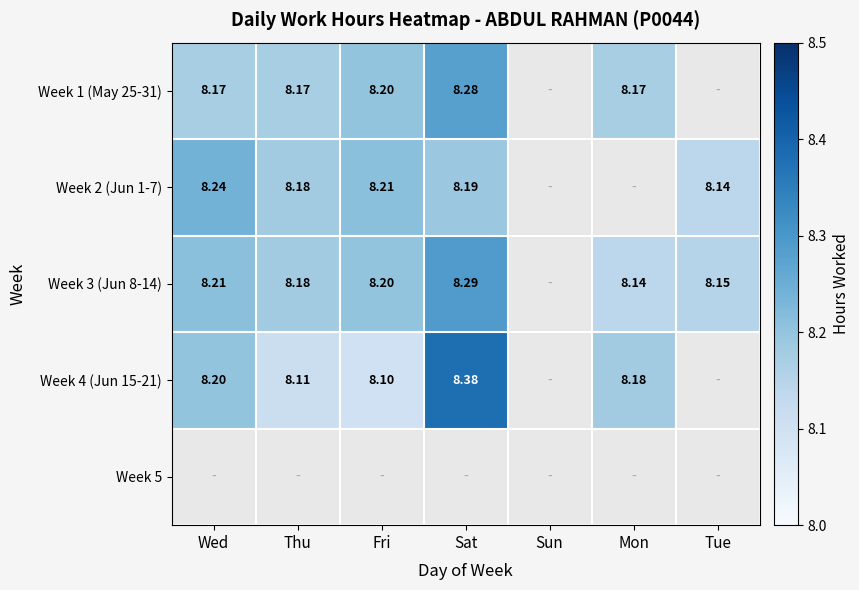

Which series has the largest total across all categories?

Week 3 (Jun 8-14)